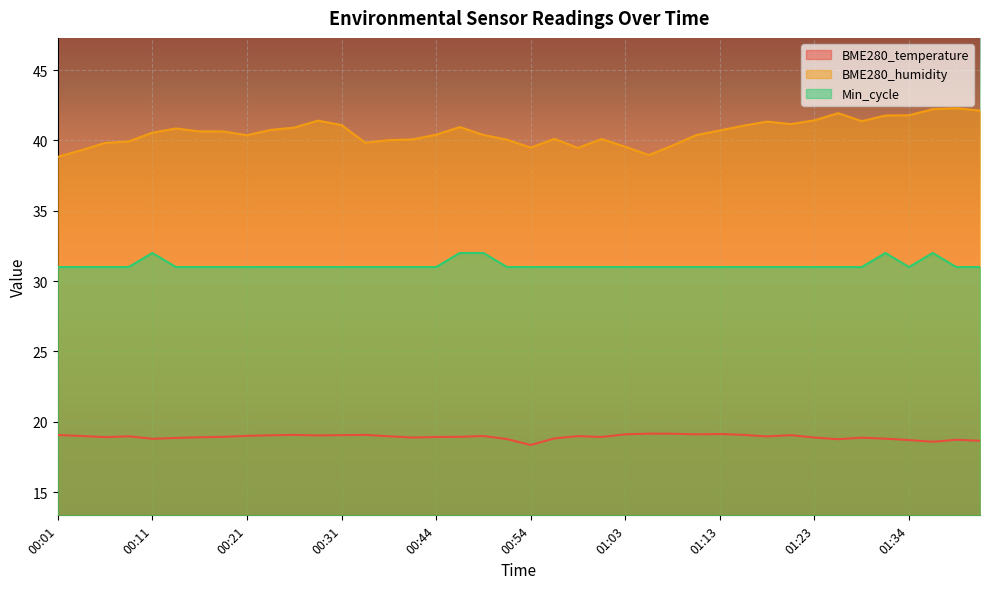

What is the spread (max minus min) of values at 01:11?

21.3